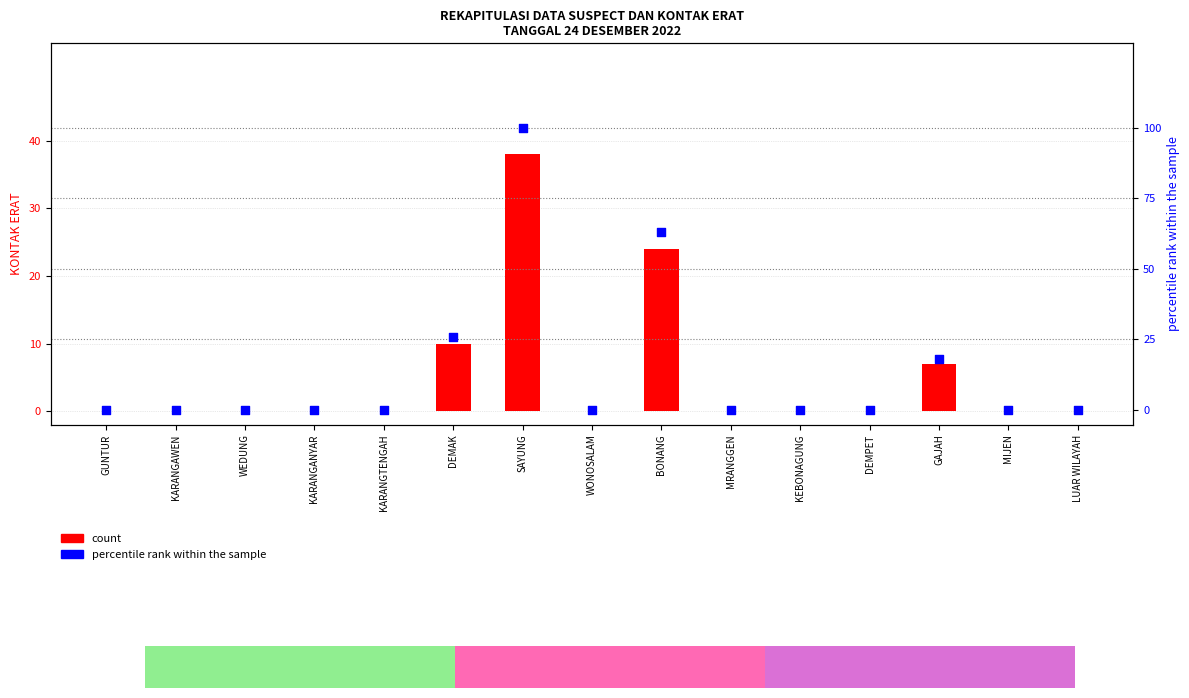

Which series contains the lowest Y value?

count